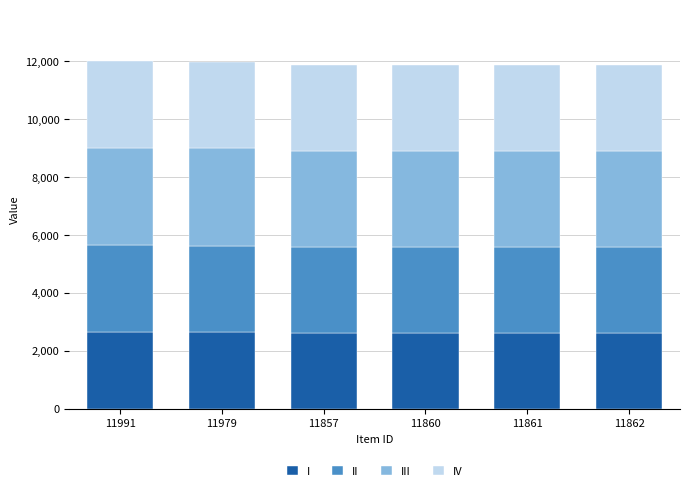

What is the maximum value for I?

2638